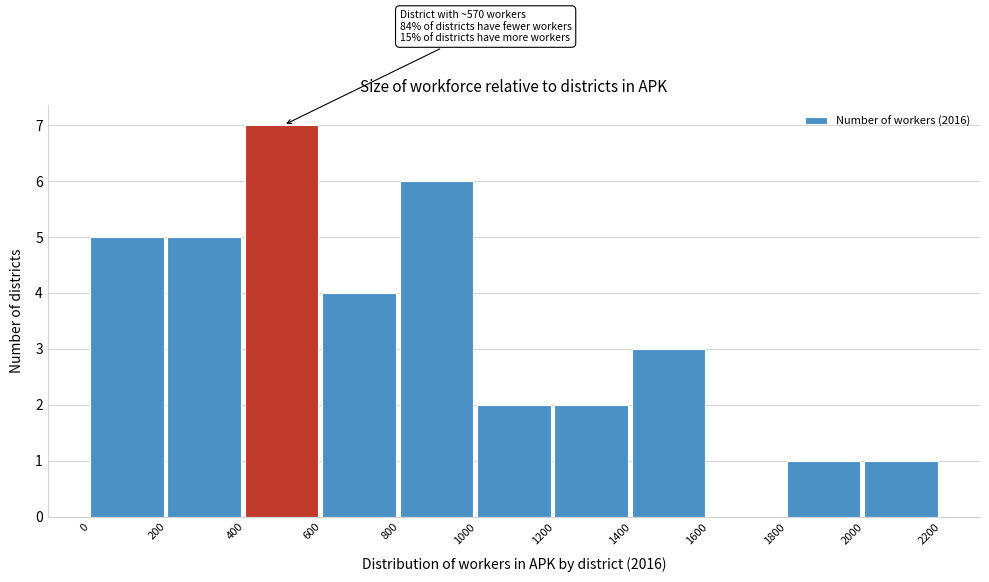

Over which range of the x-axis is the bar tallest?

400 to 600